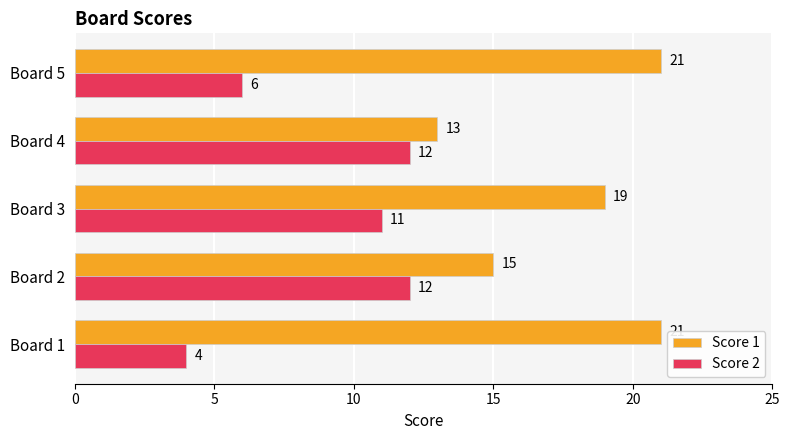

List the series in order of their overall mean, lowest first.

Score 2, Score 1